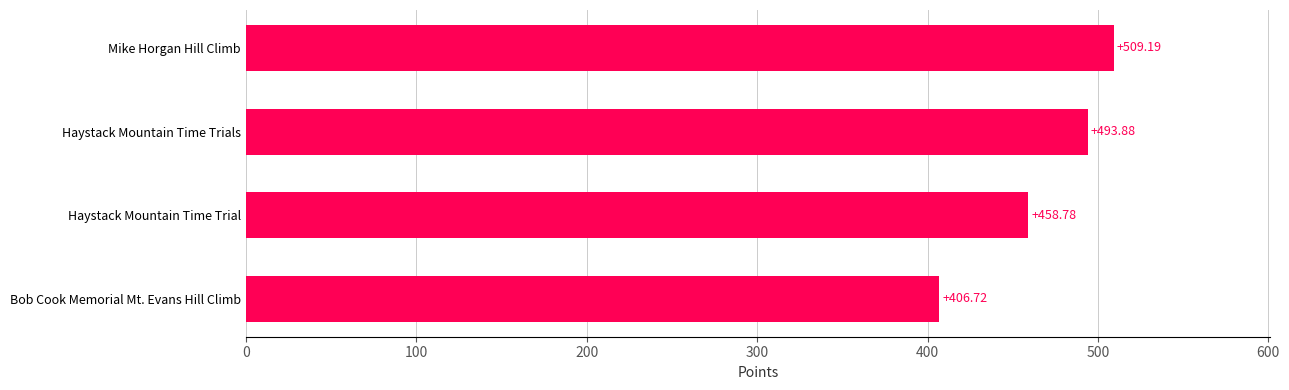

What is the change in value from Bob Cook Memorial Mt. Evans Hill Climb to Mike Horgan Hill Climb?

+102.5